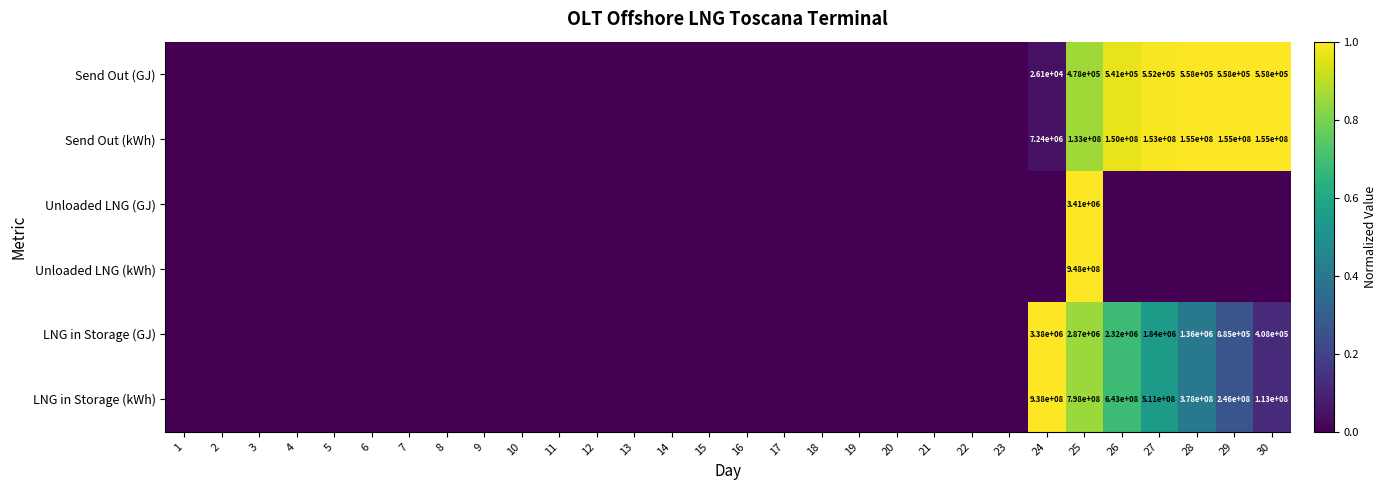

True or false: Send Out (GJ) has a value of 339908 at 29.

False